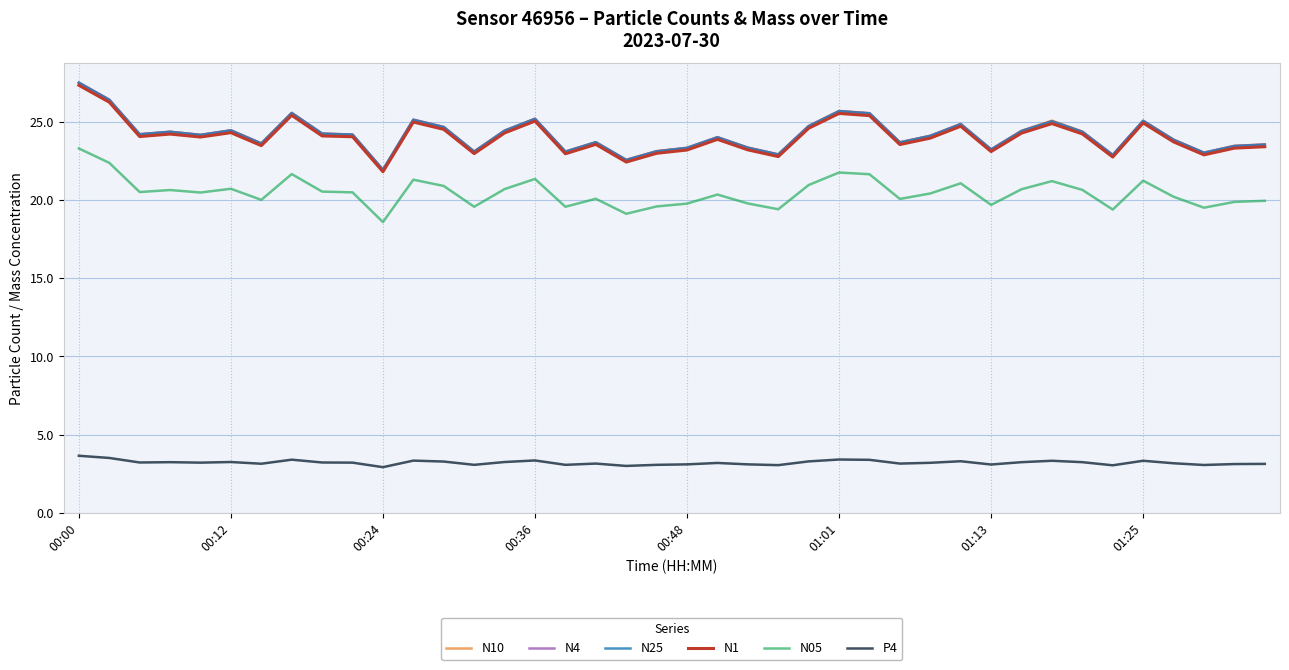

What is the smallest value displayed?

2.9